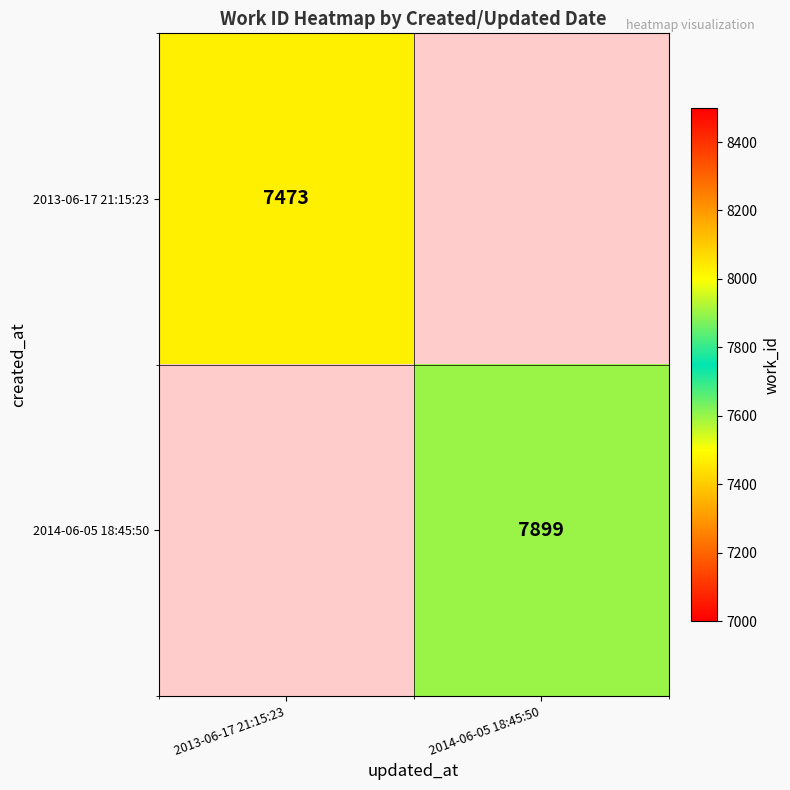

How many data points does each series have?

2